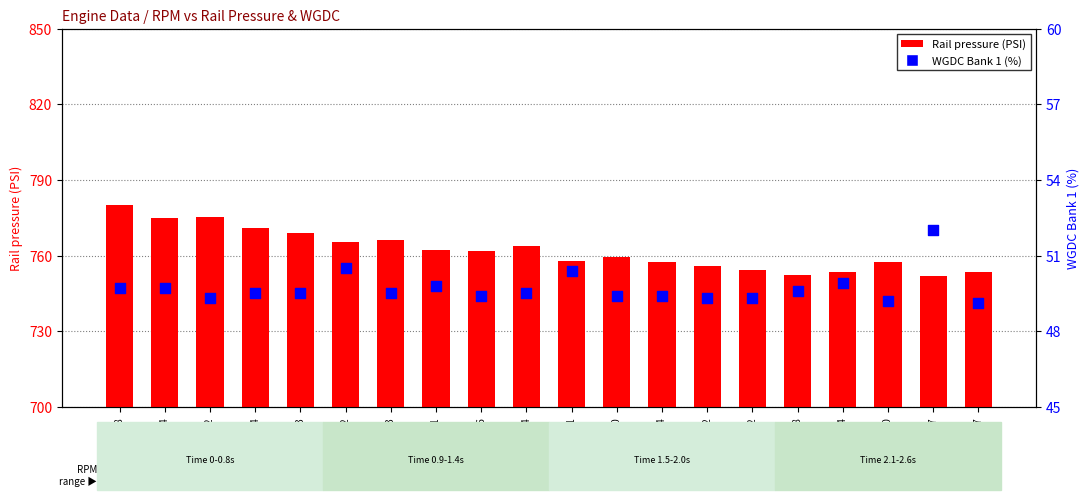

Is the value of WGDC Bank 1 (%) at 2448 greater than the value of Rail pressure (PSI) at 2427?

No